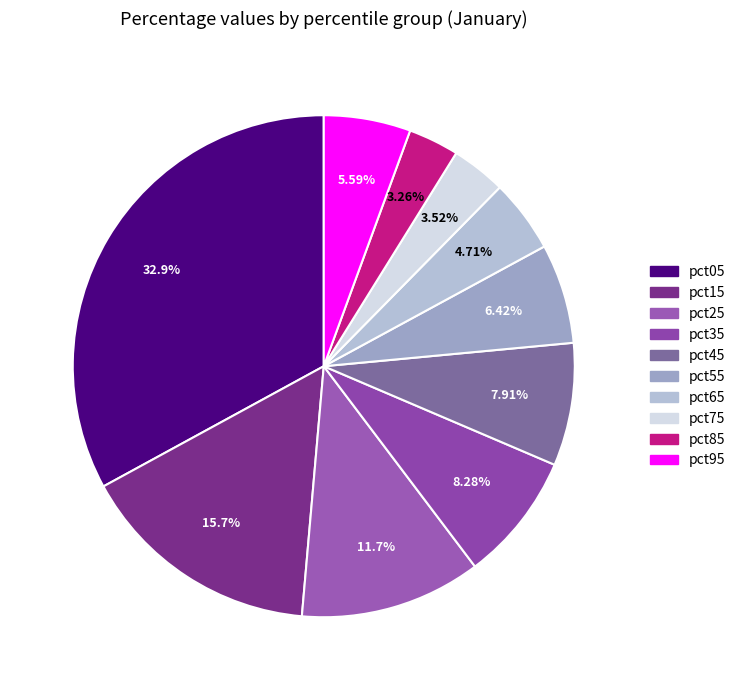

Which category has the biggest portion of the pie?

pct05